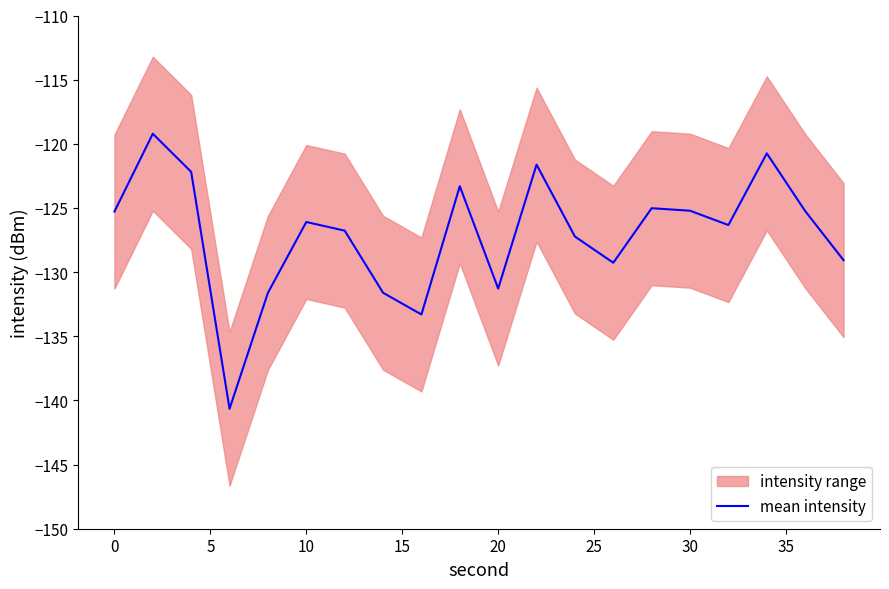

What is the highest value of the mean intensity series?

-119.2